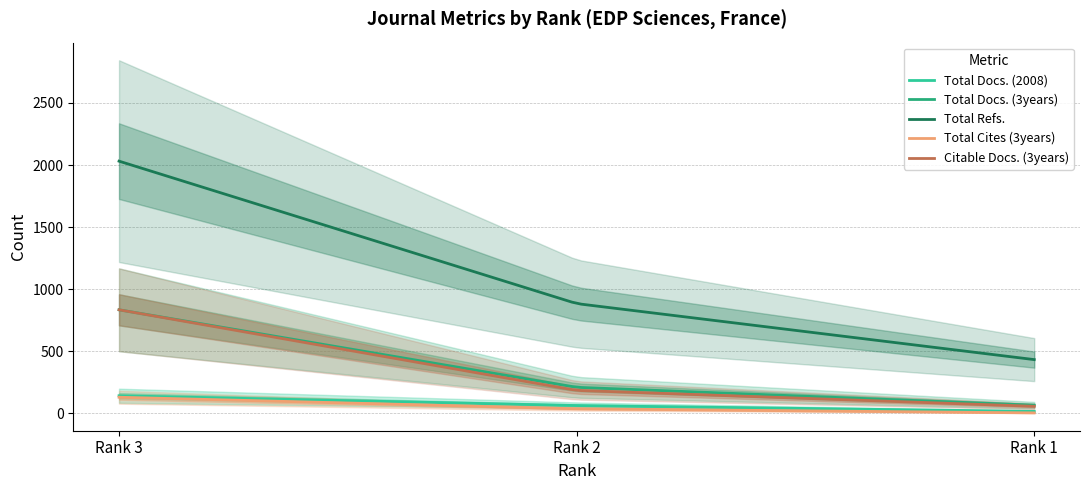

What is the maximum value for Total Refs.?

2031.0